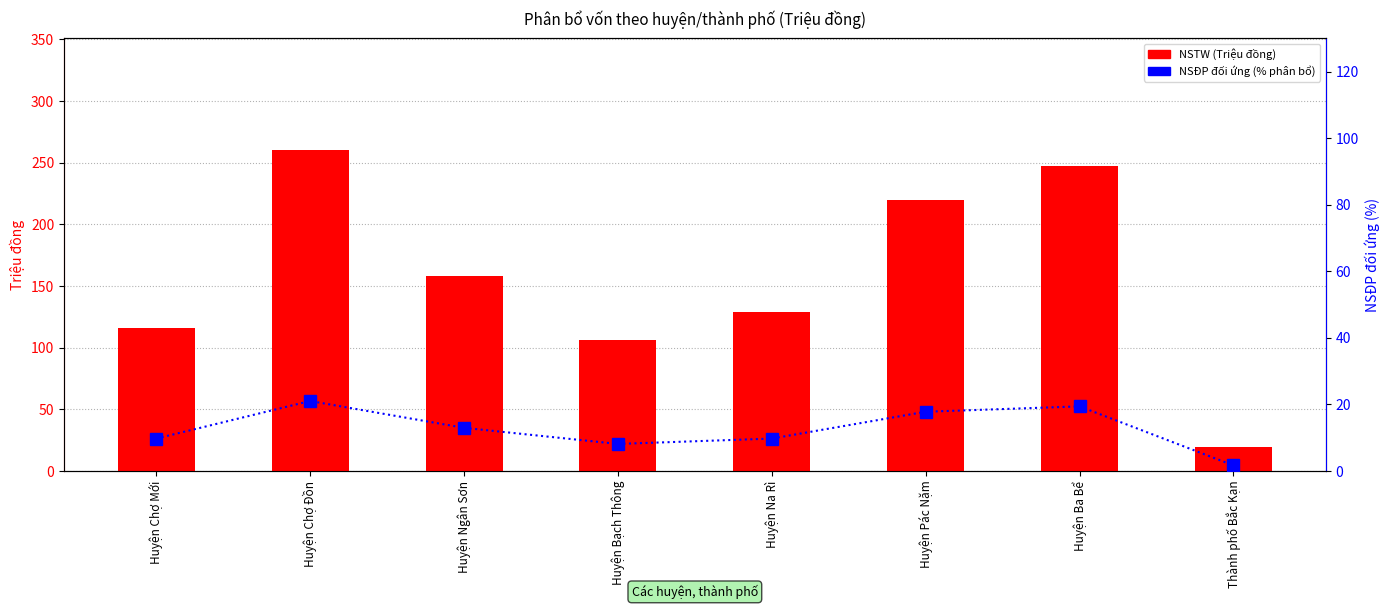

Where is NSTW nearest to the value 139?

Huyện Na Rì